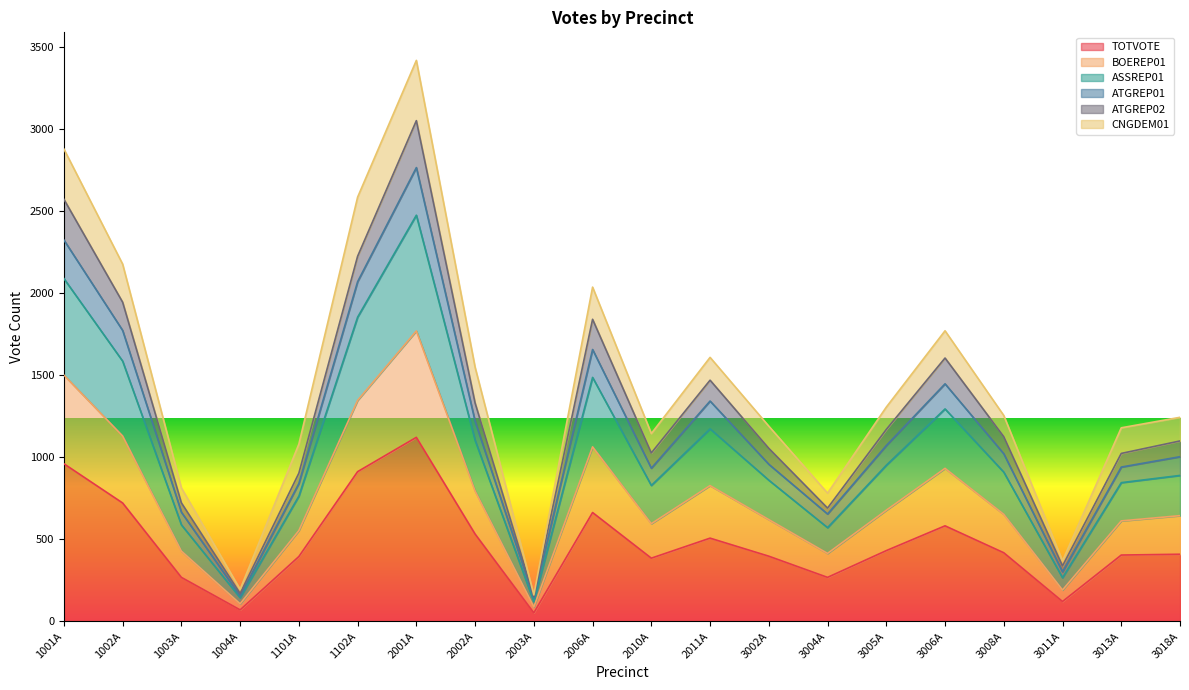

What is the maximum value for TOTVOTE?

1121